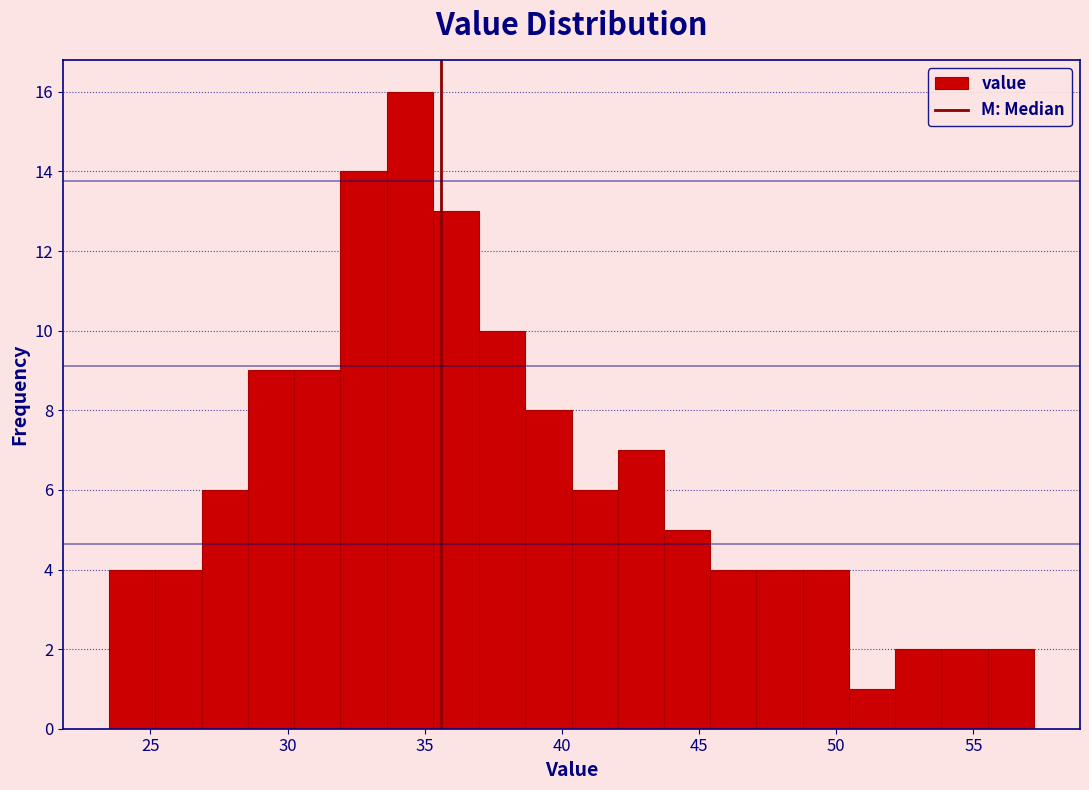

Around what value on the x-axis is the tallest bar? Give the approximate position of its centre, as read against the axis.

34.5